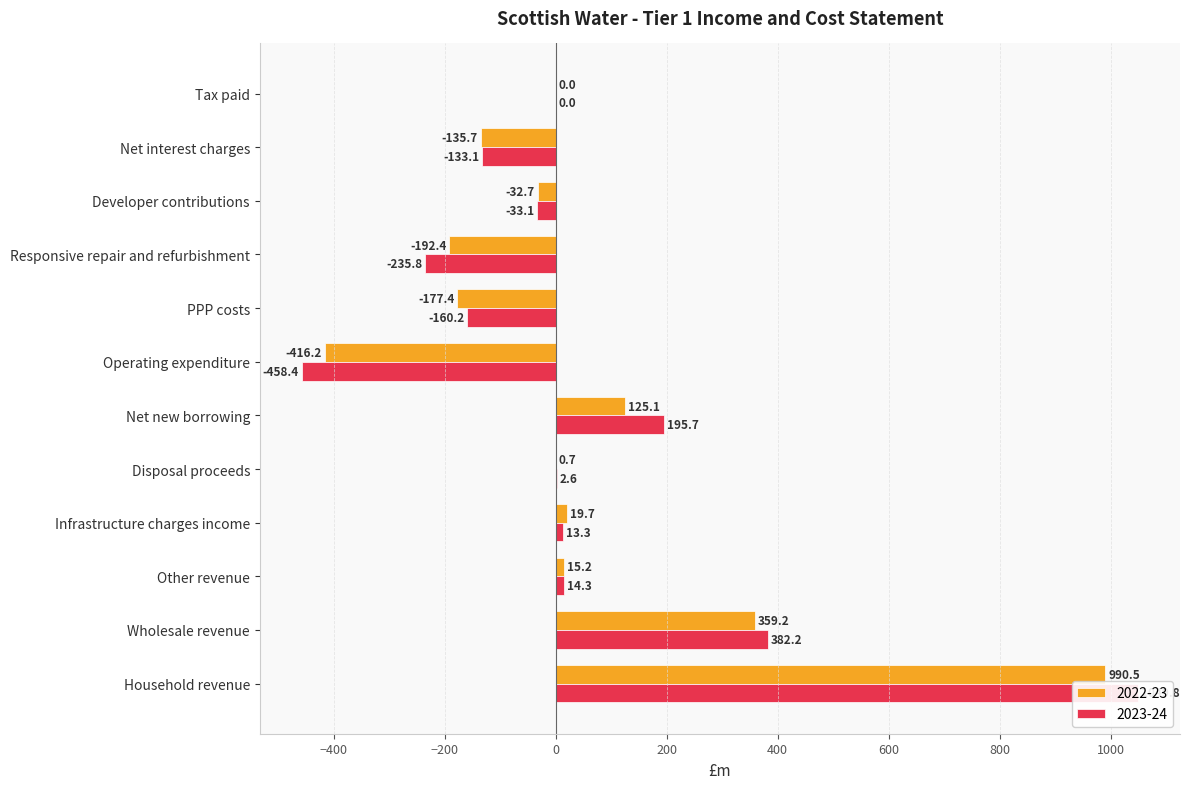

What is the average value of the 2023-24 series?

53.1